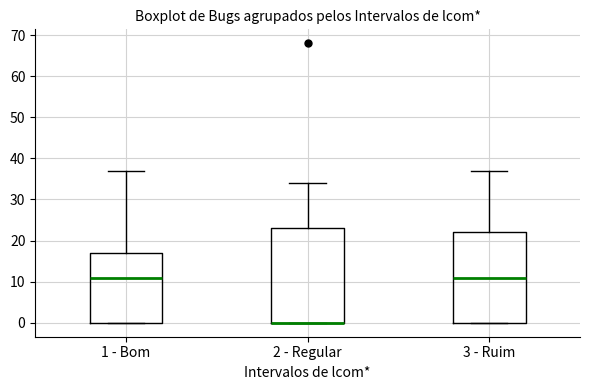

Comparing the boxes themselves (not the whiskers), which one is the tallest?

2 - Regular